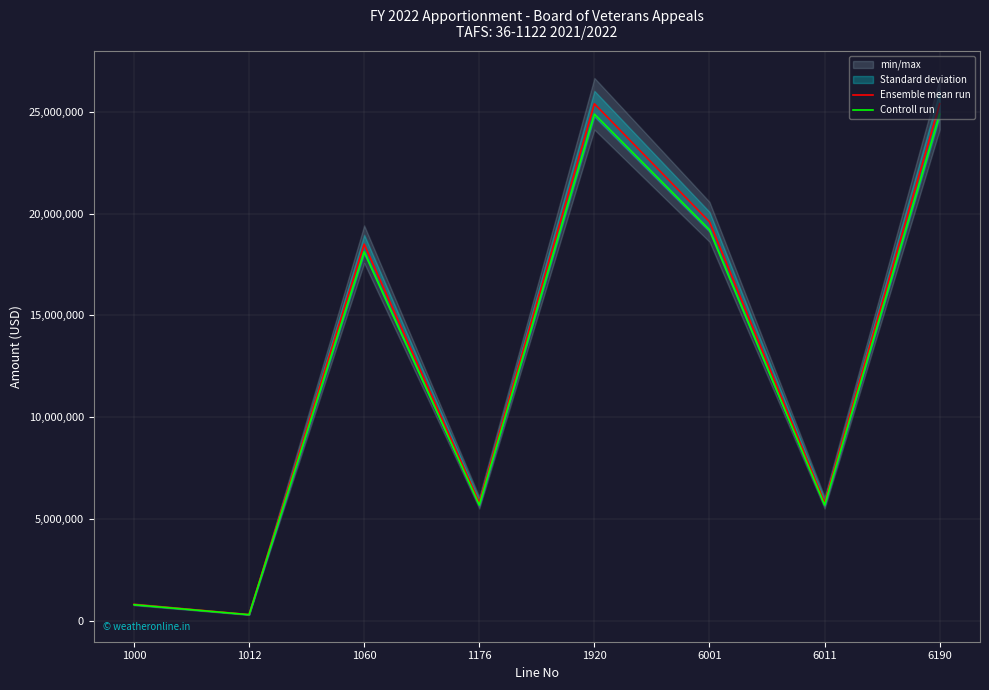

Reading left to right, extract all data points from this chart.

Ensemble mean run: 800000	300000	18500000	5800000	25400000	19600000	5800000	25400000
Controll run: 784000	294000	18130000	5684000	24892000	19208000	5684000	24892000